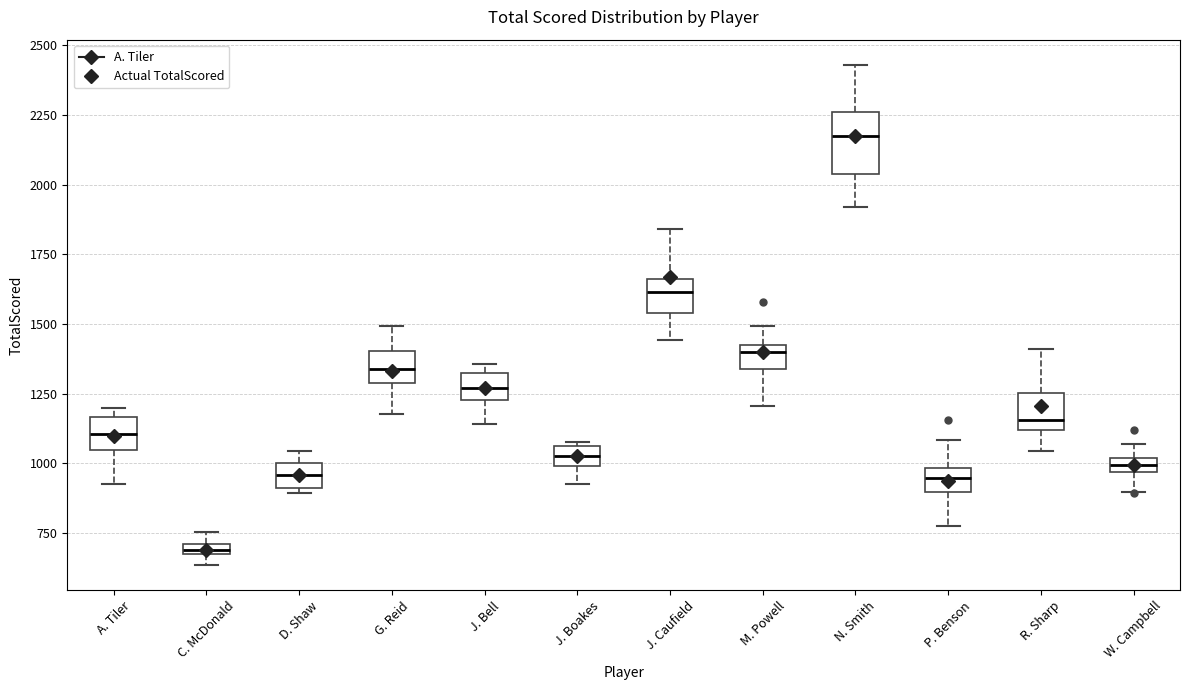

Where is the upper edge of the box for A. Tiler on the y-axis? The values are not printed on the chart, so give them approximately, as read against the axis.

1150